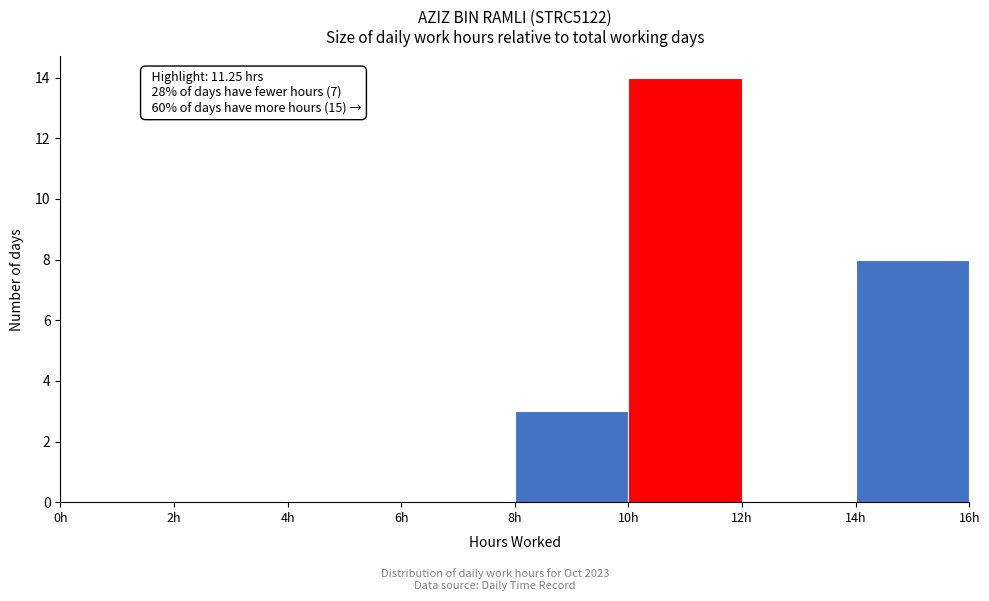

Which range on the x-axis has the tallest bar?

10 to 12